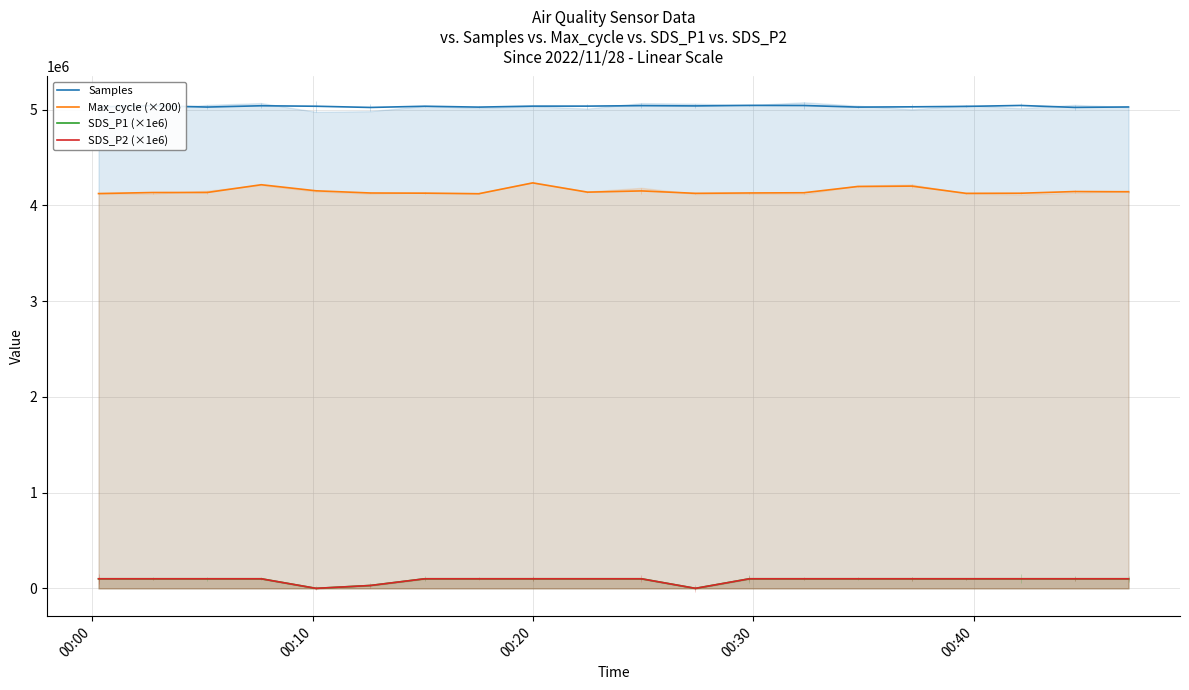

True or false: SDS_P2 (×1e6) has more than 1 points higher than both neighbors.

False